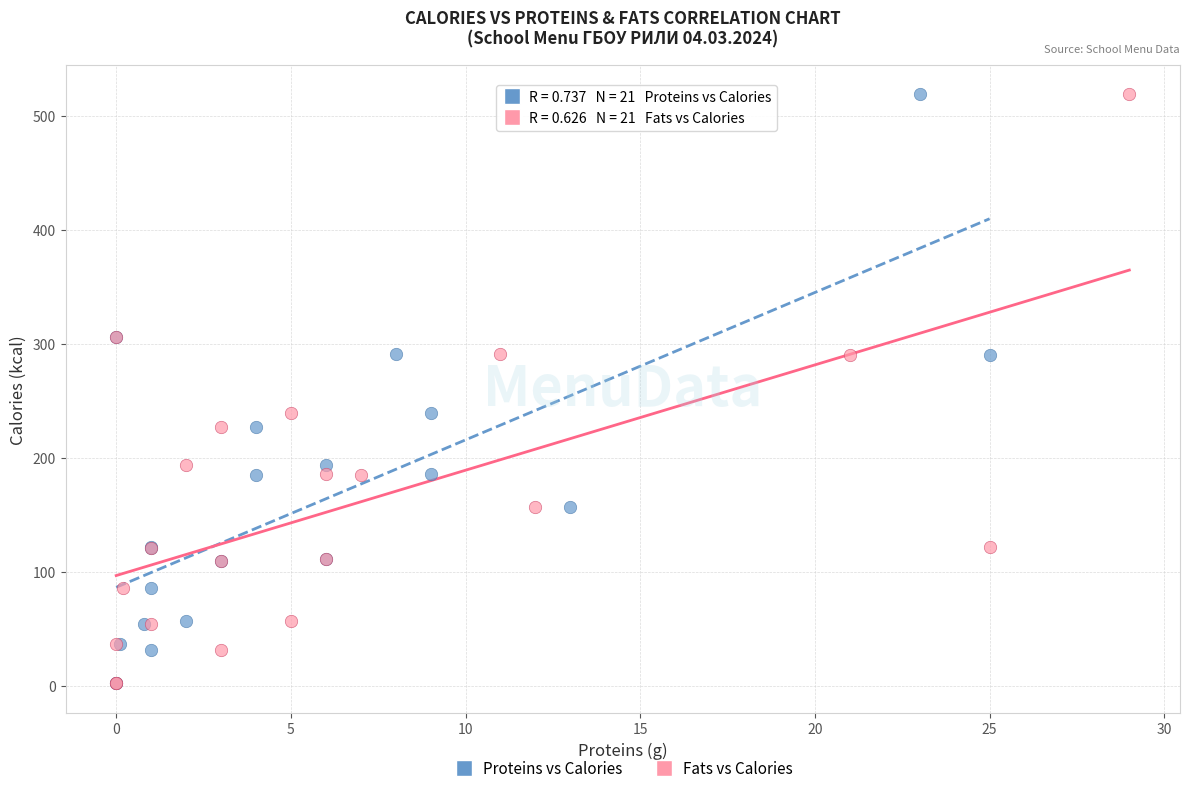

What are all the series names shown in the legend?

Proteins vs Calories, Fats vs Calories